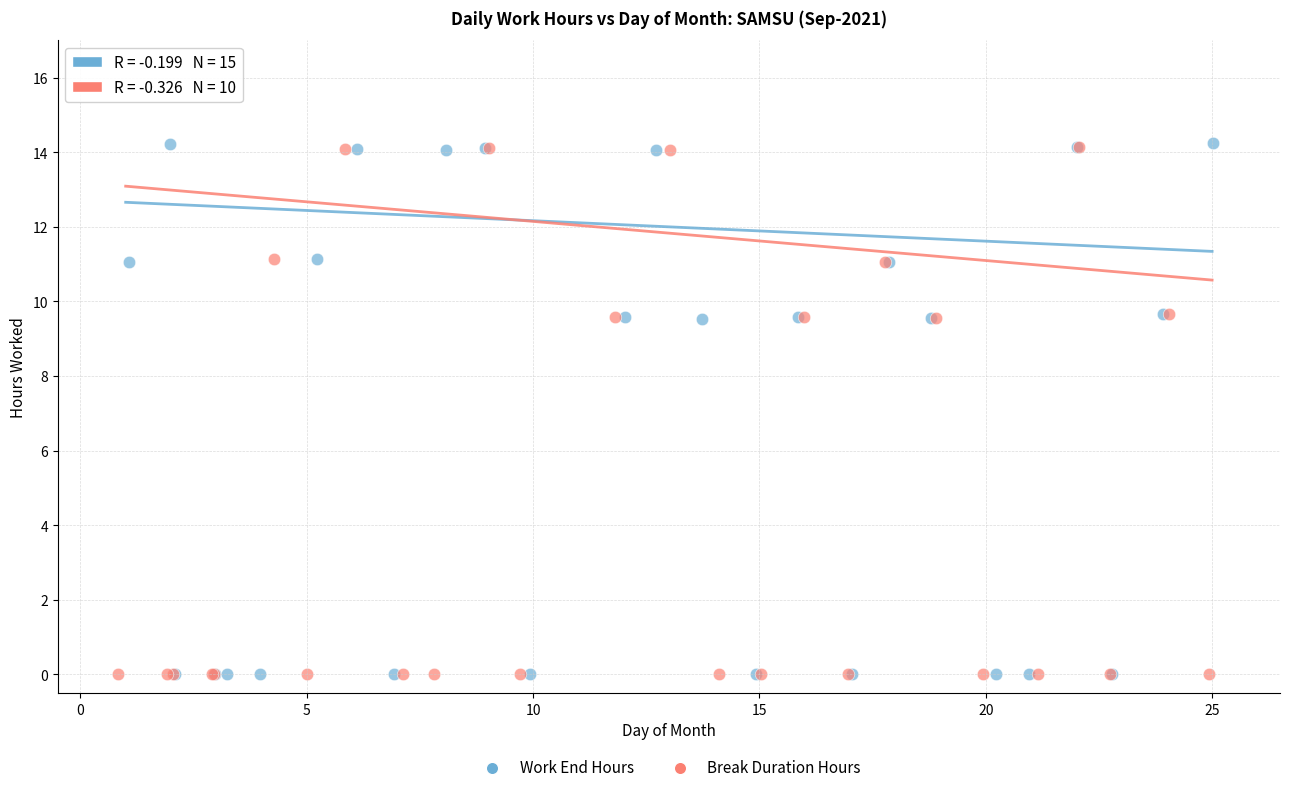

Which series has the widest spread of Y values?

Work End Hours